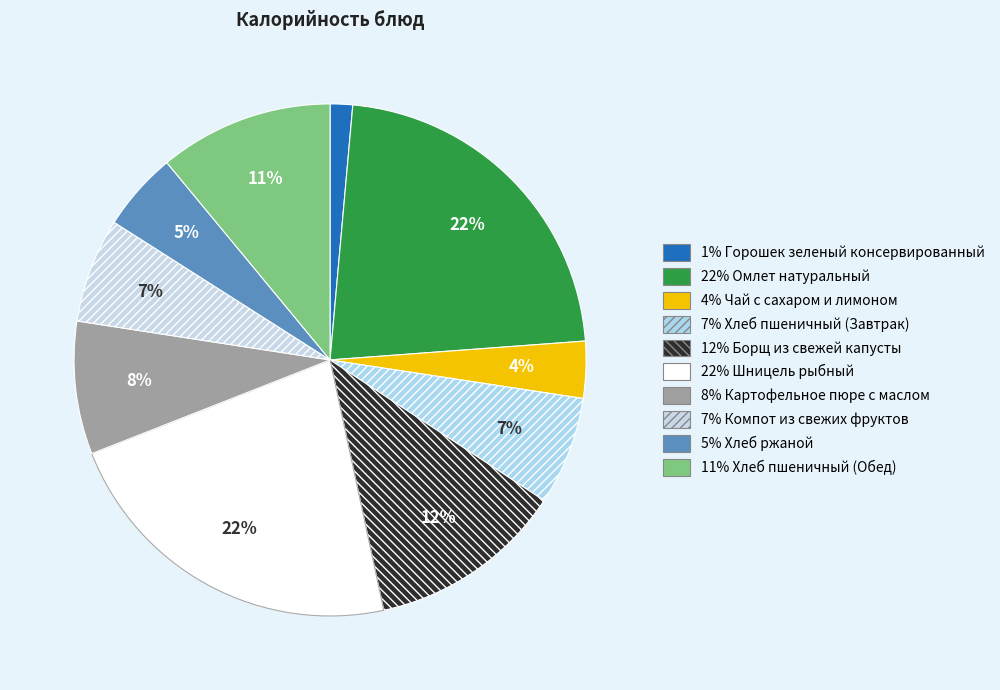

Count the number of slices in the pie.

10